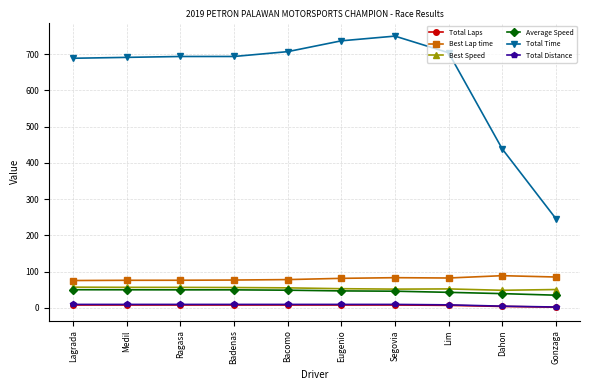

Which series has the largest total across all categories?

Total Time